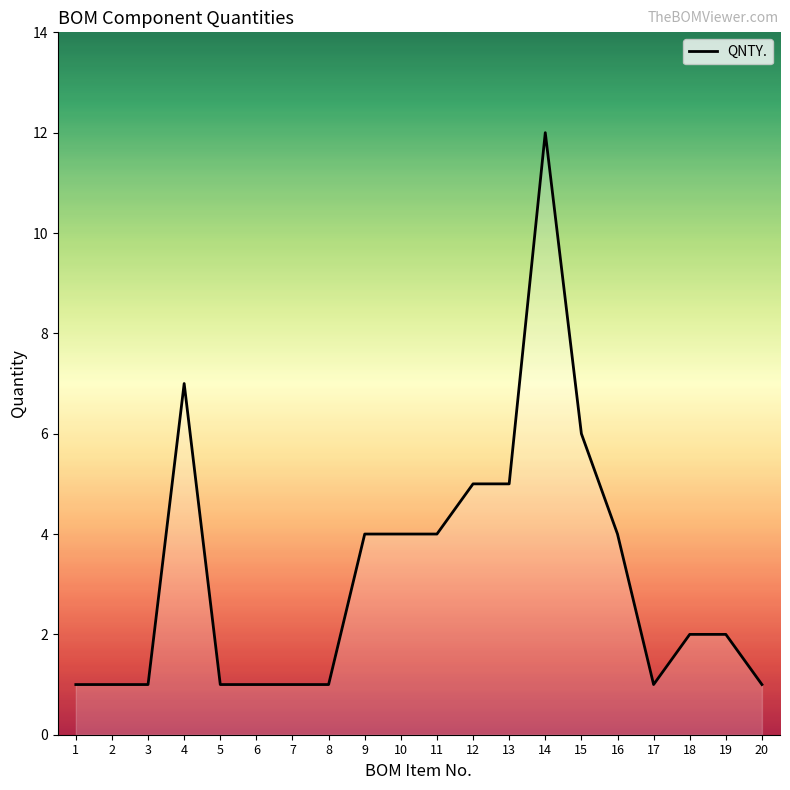

What is the maximum value shown in the chart?

12